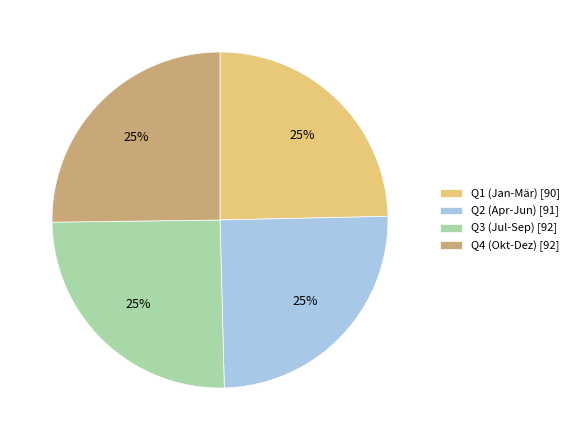

Is it true that Q2 (Apr-Jun) [91] is 25% of the pie?

True